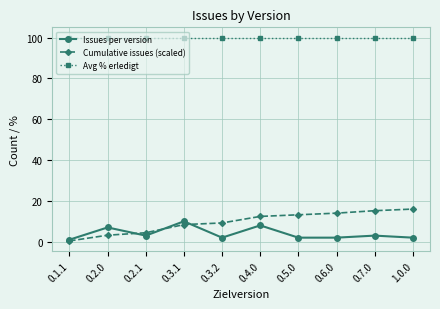

Reading left to right, what are all the values shown in this chart?

Issues per version: 0.1.1=1.0	0.2.0=7.0	0.2.1=3.0	0.3.1=10.0	0.3.2=2.0	0.4.0=8.0	0.5.0=2.0	0.6.0=2.0	0.7.0=3.0	1.0.0=2.0
Cumulative issues (scaled): 0.1.1=0.4	0.2.0=3.2	0.2.1=4.4	0.3.1=8.4	0.3.2=9.2	0.4.0=12.4	0.5.0=13.2	0.6.0=14.0	0.7.0=15.2	1.0.0=16.0
Avg % erledigt: 0.1.1=100.0	0.2.0=100.0	0.2.1=100.0	0.3.1=100.0	0.3.2=100.0	0.4.0=100.0	0.5.0=100.0	0.6.0=100.0	0.7.0=100.0	1.0.0=100.0